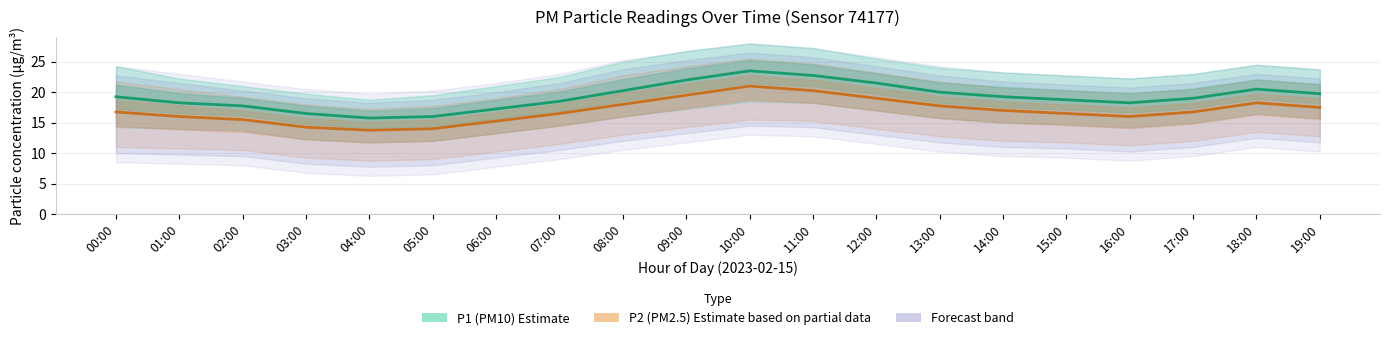

Rank the categories by P1 (PM10) Estimate value from lowest to highest.

04:00, 05:00, 03:00, 06:00, 02:00, 01:00, 16:00, 07:00, 15:00, 17:00, 00:00, 14:00, 19:00, 13:00, 08:00, 18:00, 12:00, 09:00, 11:00, 10:00